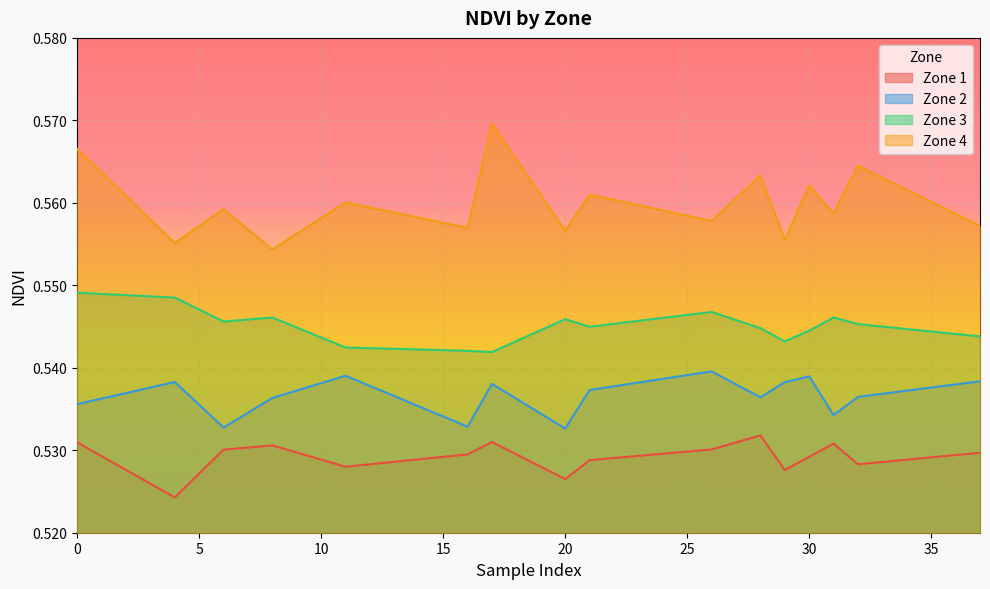

What is the total value across all series at 17?

2.2